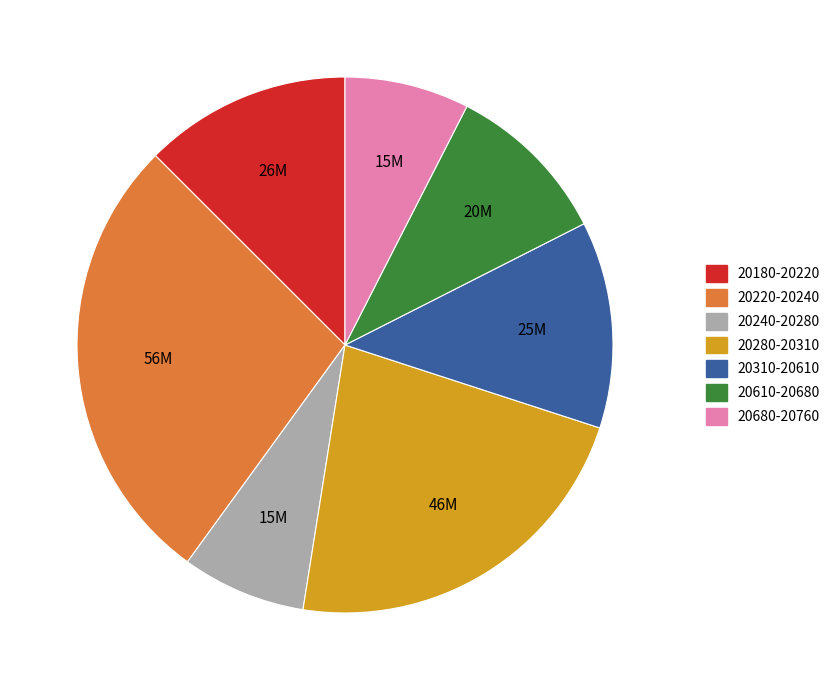

Is there any slice that represents more than half of the pie?

No